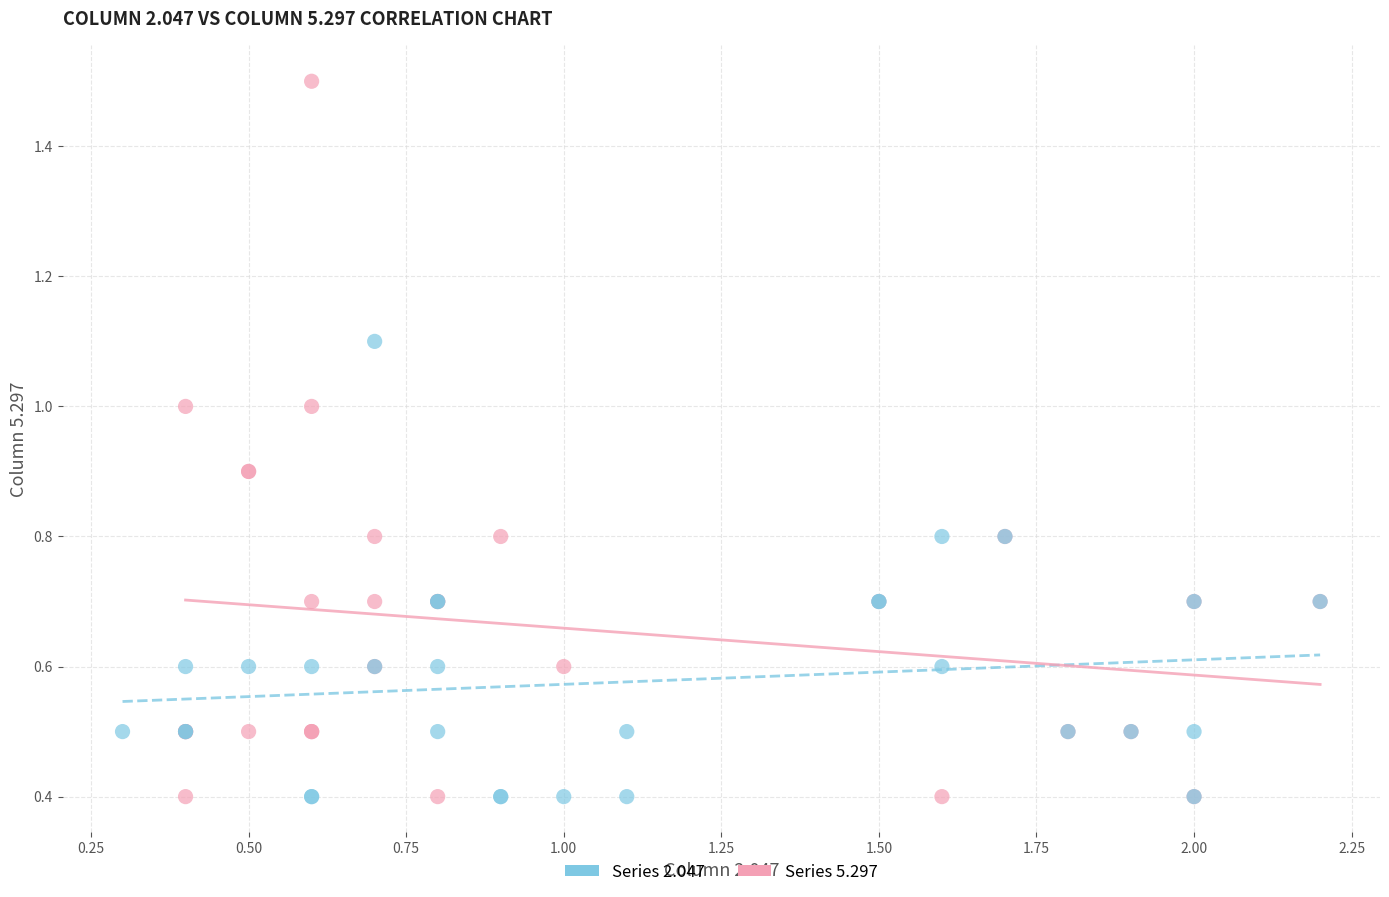

What are all the series names shown in the legend?

Series 2.047, Series 5.297